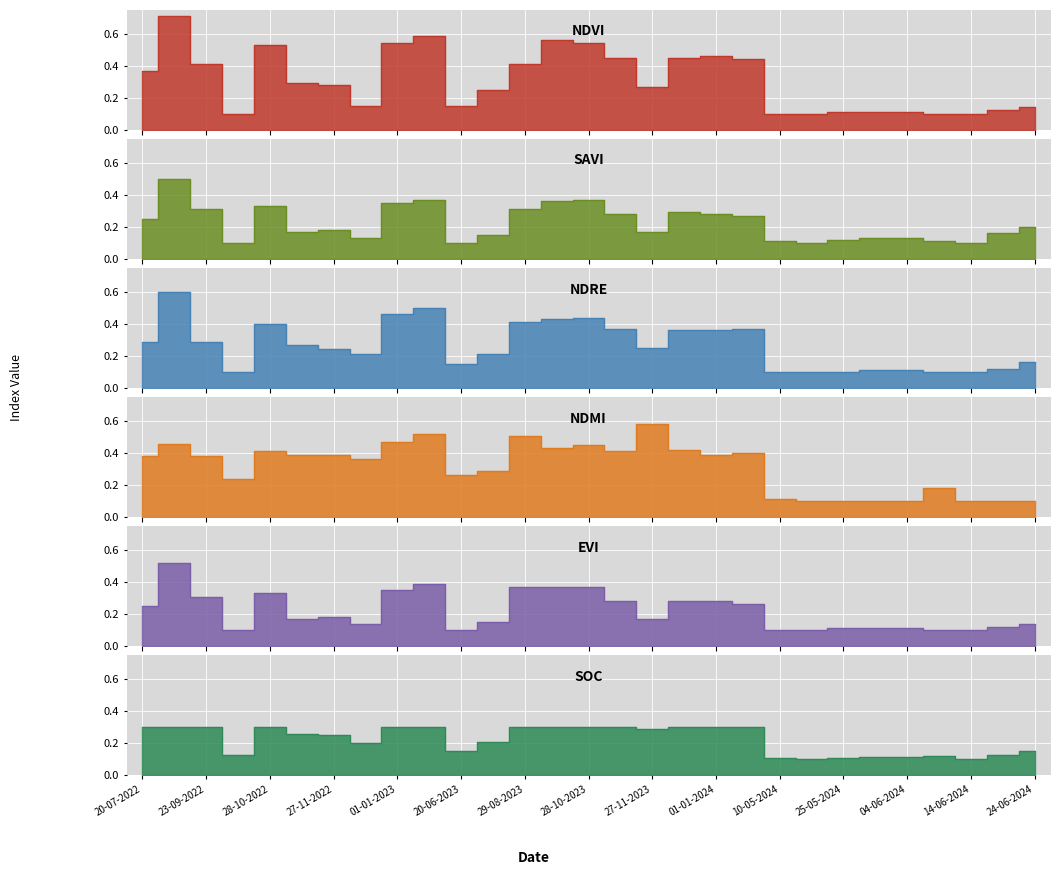

Where is soc nearest to the value 0?

15-05-2024